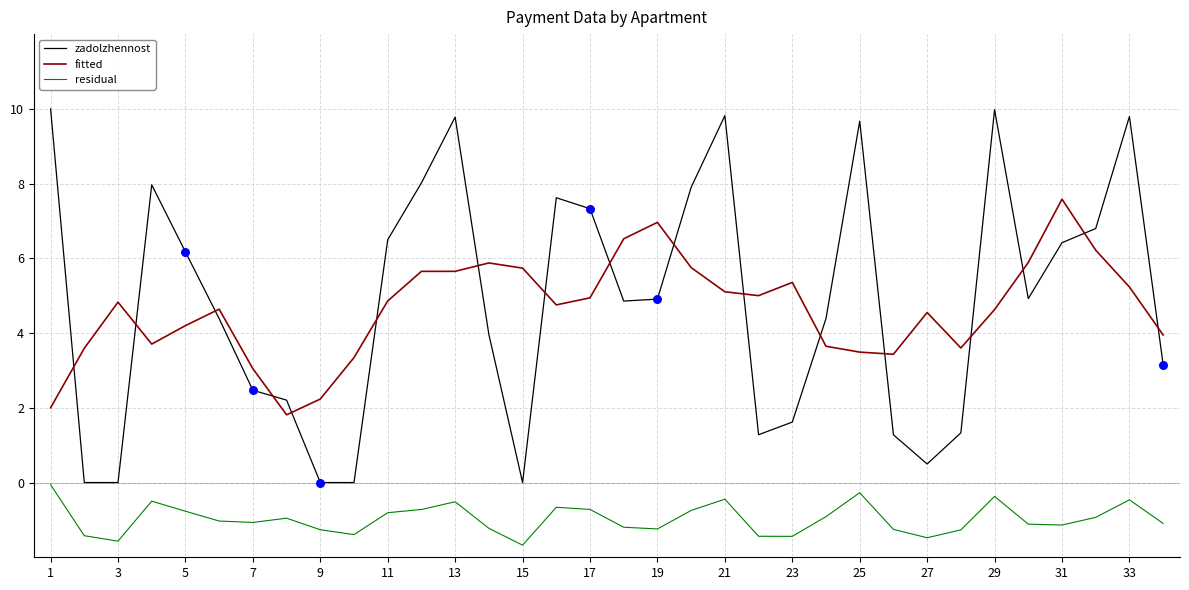

True or false: residual and zadolzhennost cross at least once.

False